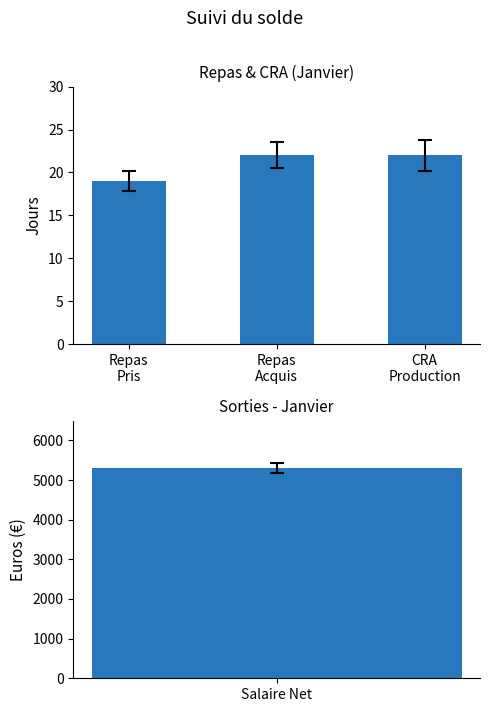

List the labels in order of value, smallest first.

Repas
Pris, Repas
Acquis, CRA
Production